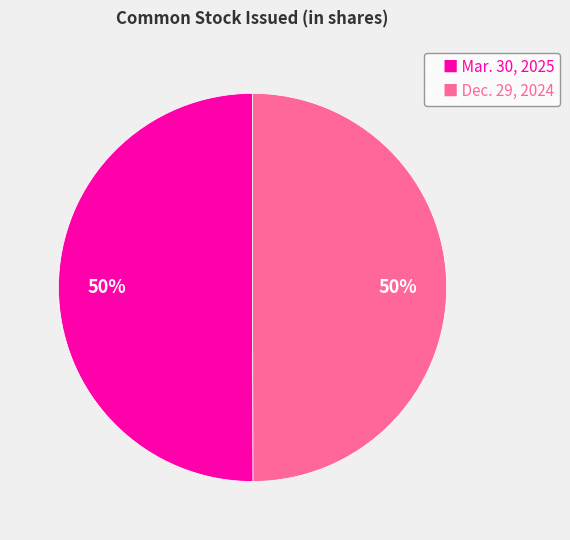

To the nearest percent, what is the average slice percentage?

50%